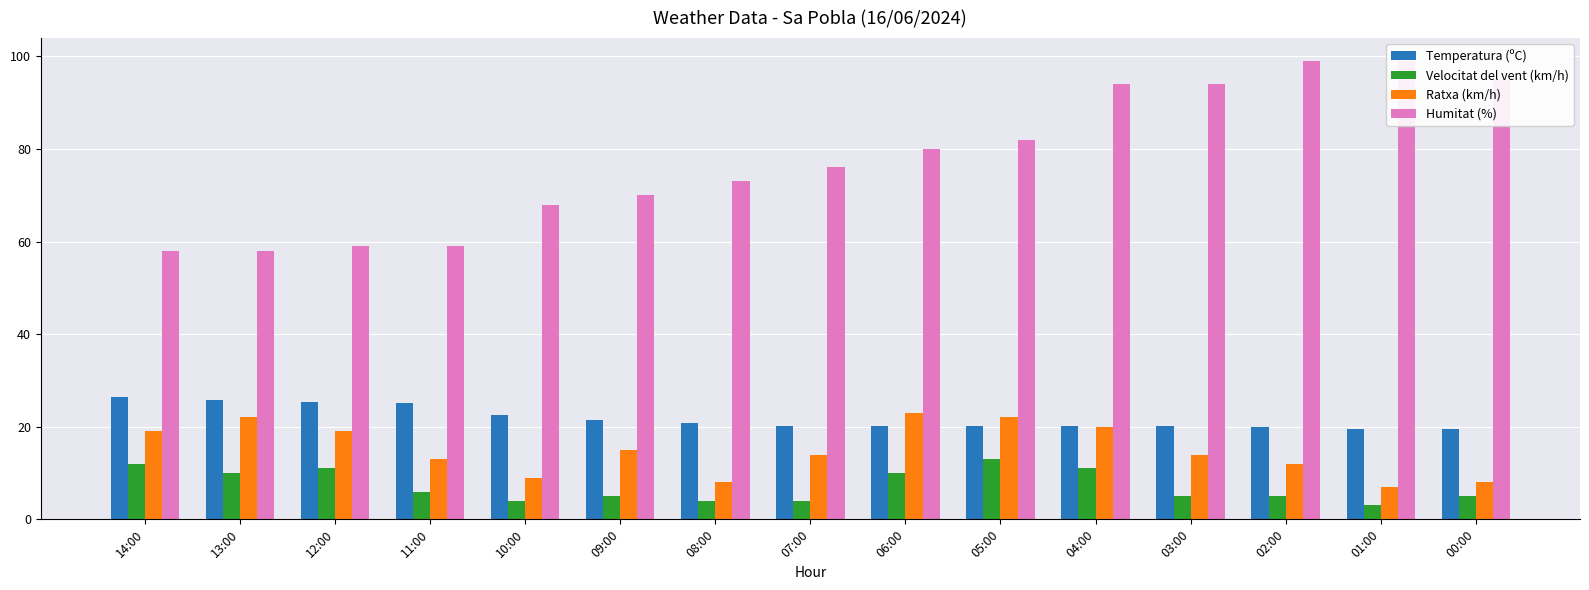

Where is Temperatura (ºC) nearest to the value 22?

10:00